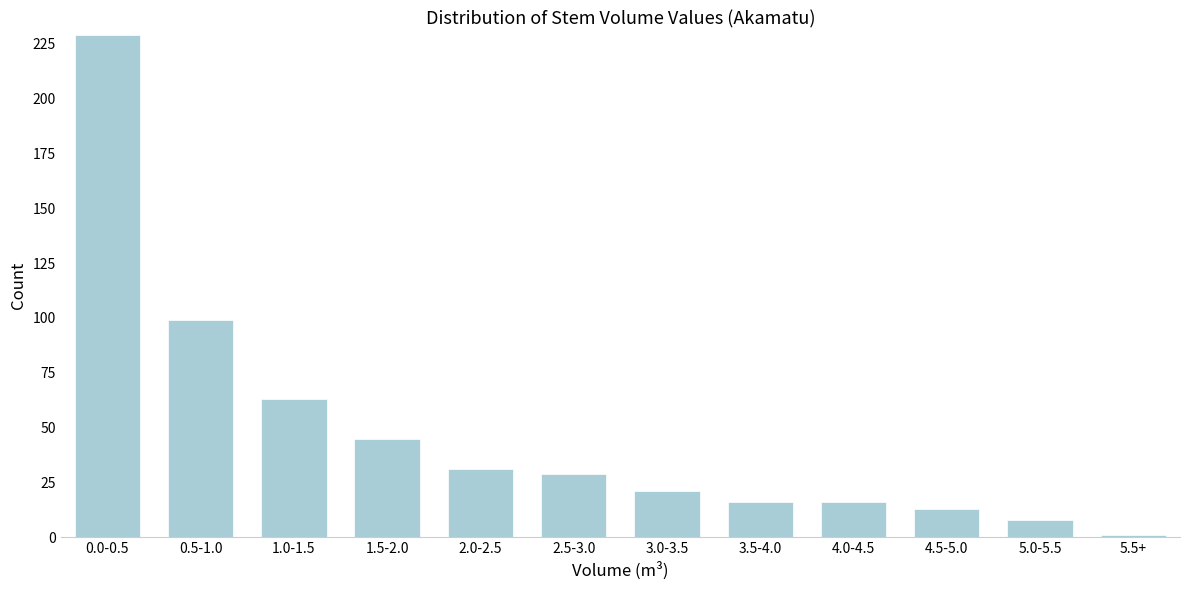

Reading right to left, extract all data points from this chart.

5.5+=1	5.0-5.5=8	4.5-5.0=13	4.0-4.5=16	3.5-4.0=16	3.0-3.5=21	2.5-3.0=29	2.0-2.5=31	1.5-2.0=45	1.0-1.5=63	0.5-1.0=99	0.0-0.5=229